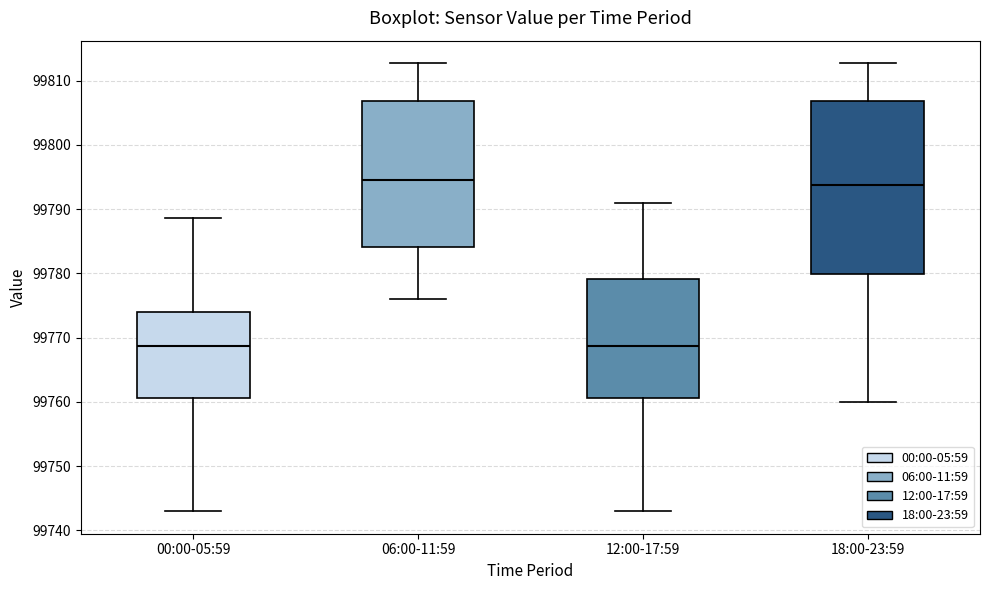

Which box is the tallest, from its lower edge to its upper edge?

18:00-23:59